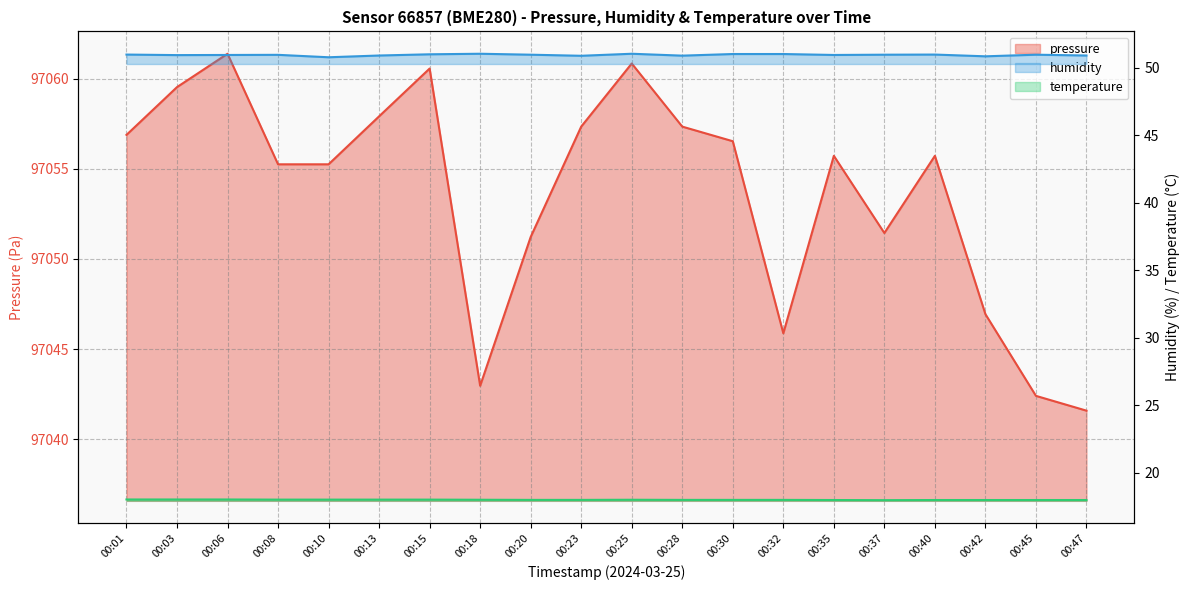

Between 00:32 and 00:40, which series saw the biggest shift?

pressure